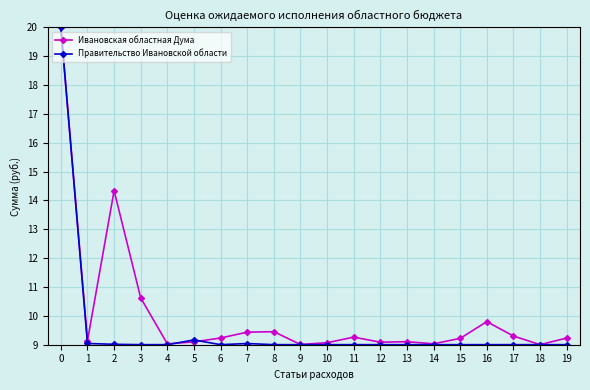

At 11, list the series in order from smallest to largest.

Правительство Ивановской области, Ивановская областная Дума